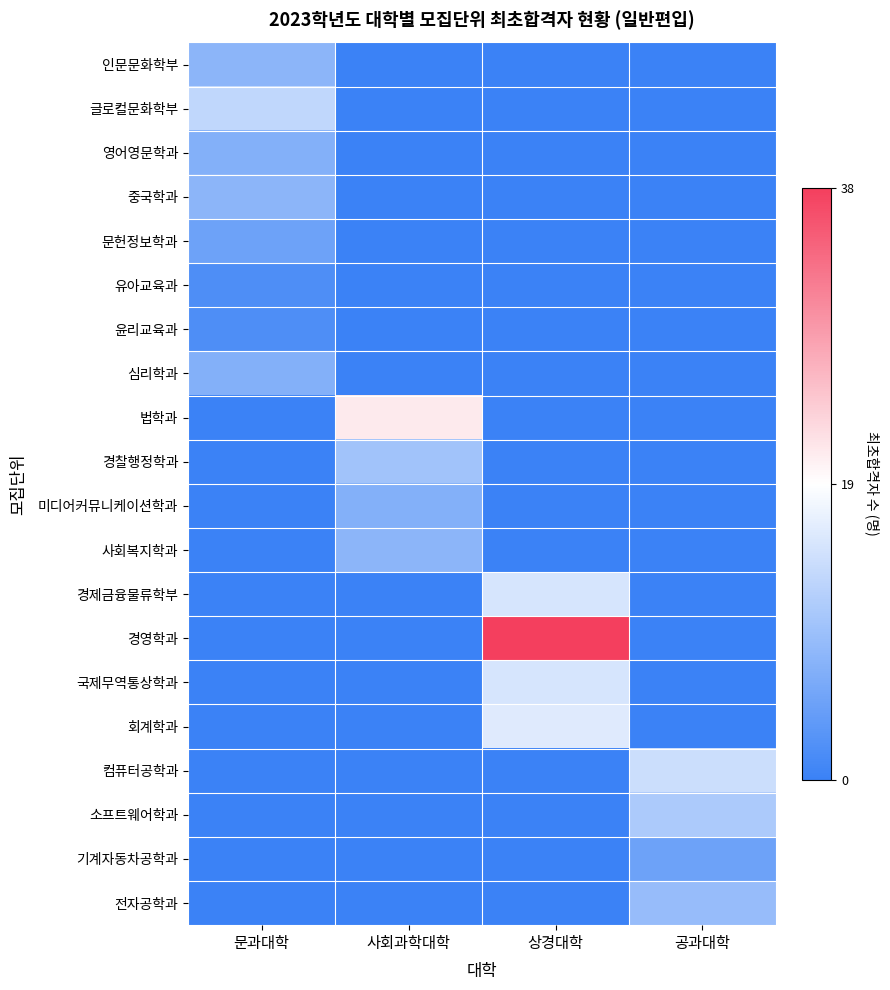

Count the number of data series in this chart.

20